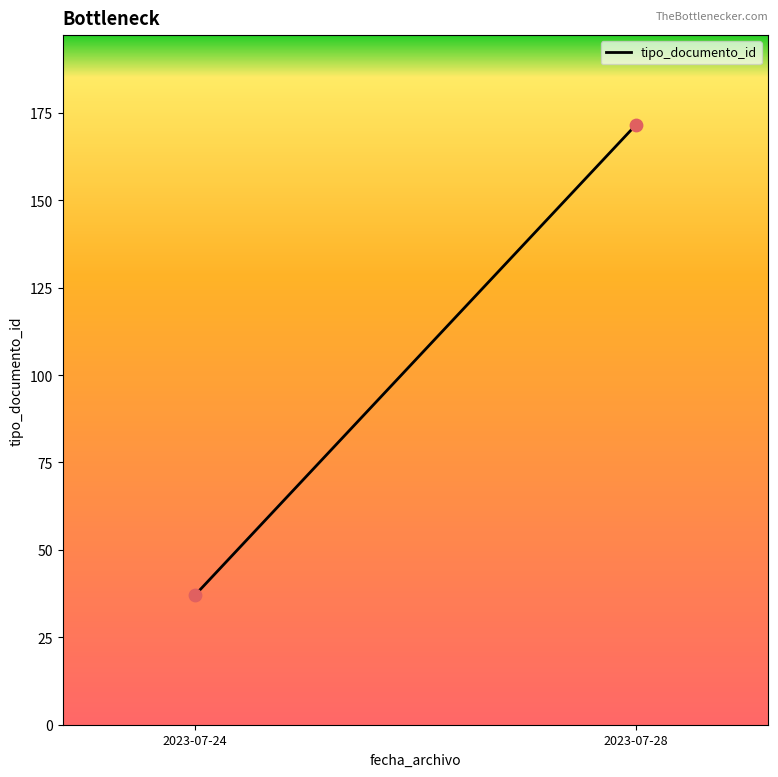

What is the range of Y values (max minus min)?

134.5